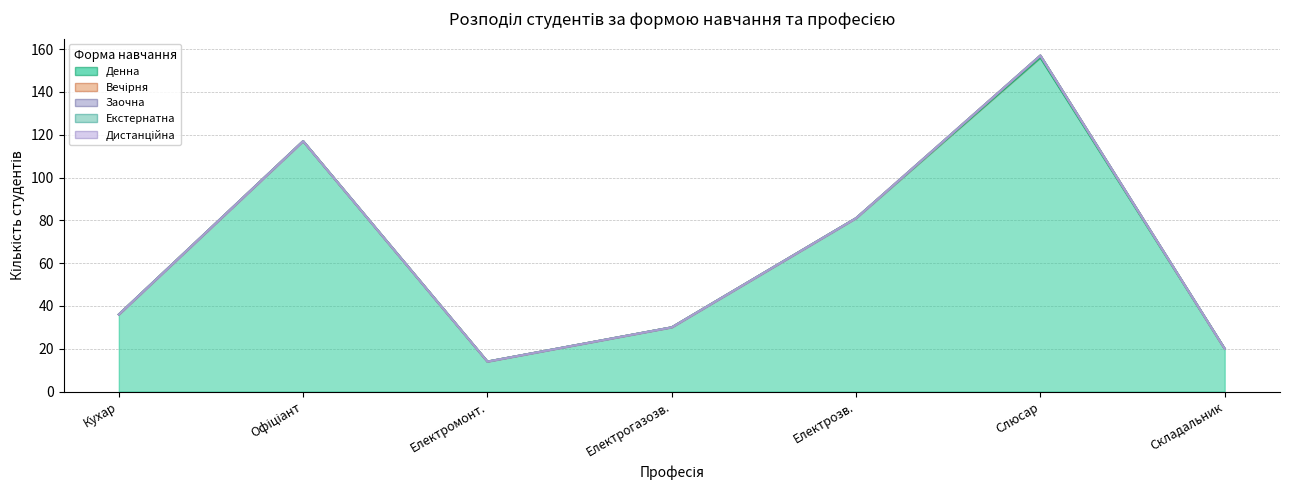

What is the difference between the highest and lowest values at 8284 Складальник?

20